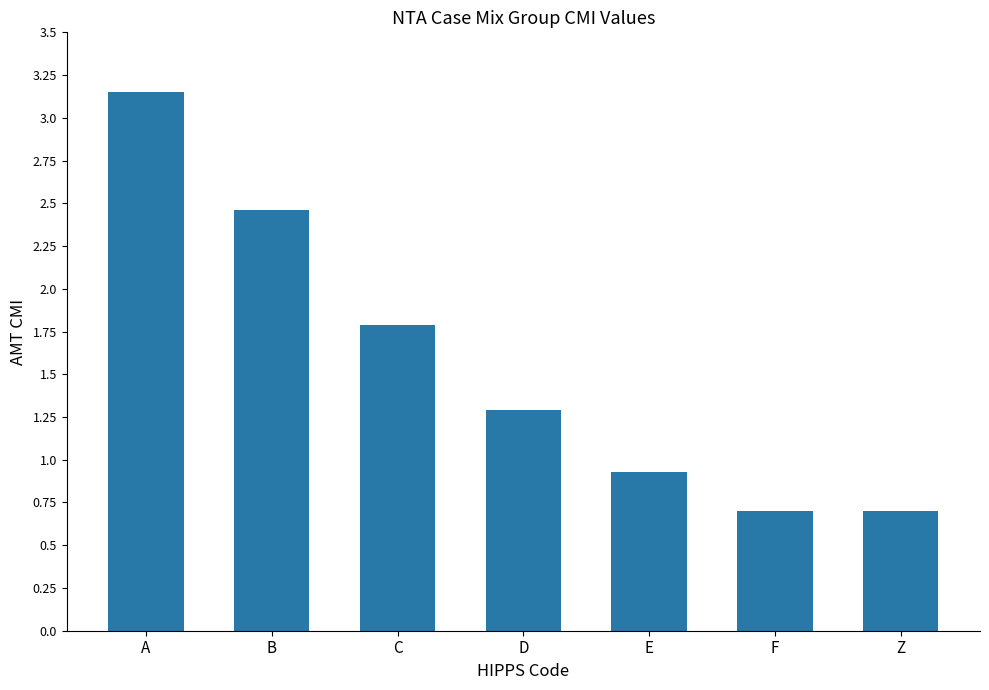

At which label is the value closest to 1?

E